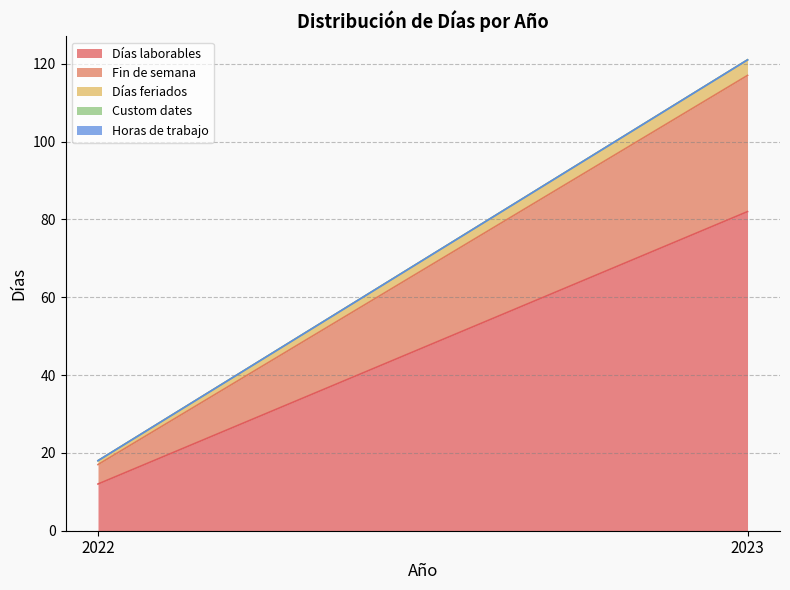

Which label corresponds to the smallest value in the chart?

2022